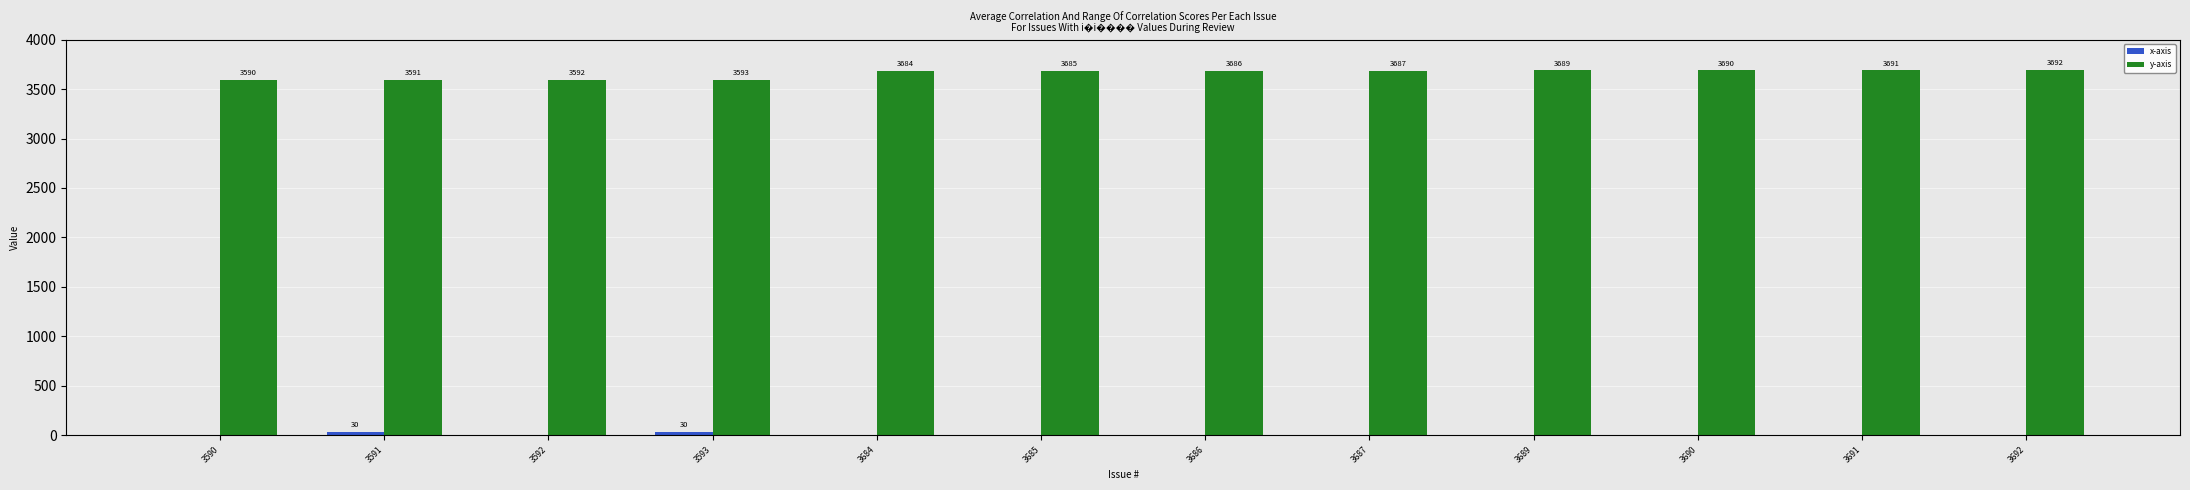

Count the number of data series in this chart.

2